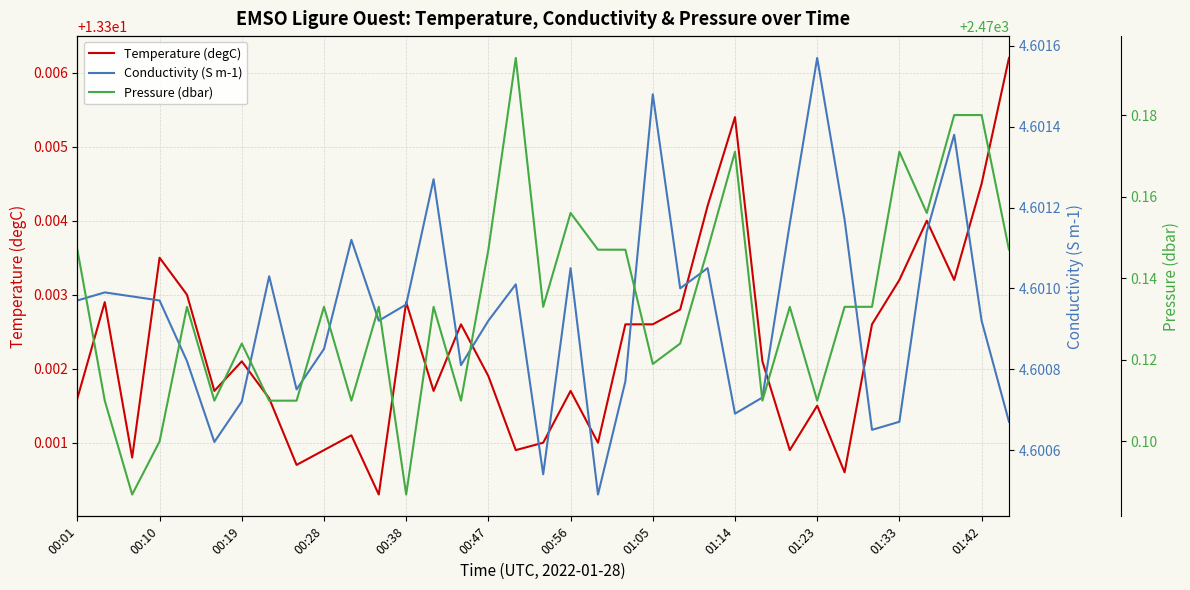

Which series has the largest total across all categories?

Pressure (dbar)